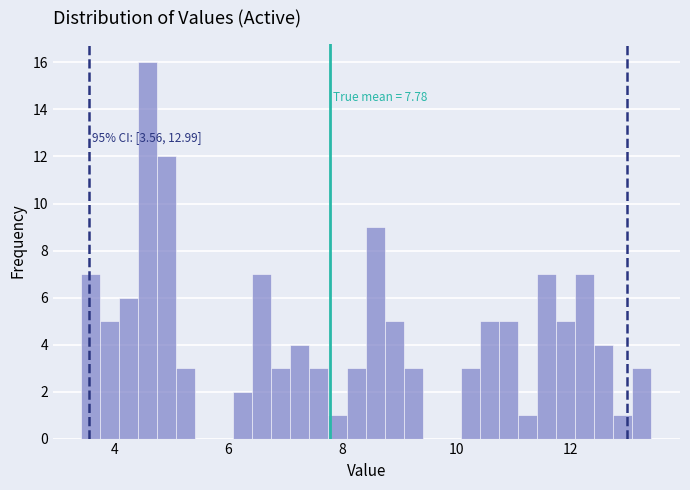

Read against the x-axis, roughly where is the centre of the tallest bar?

4.6